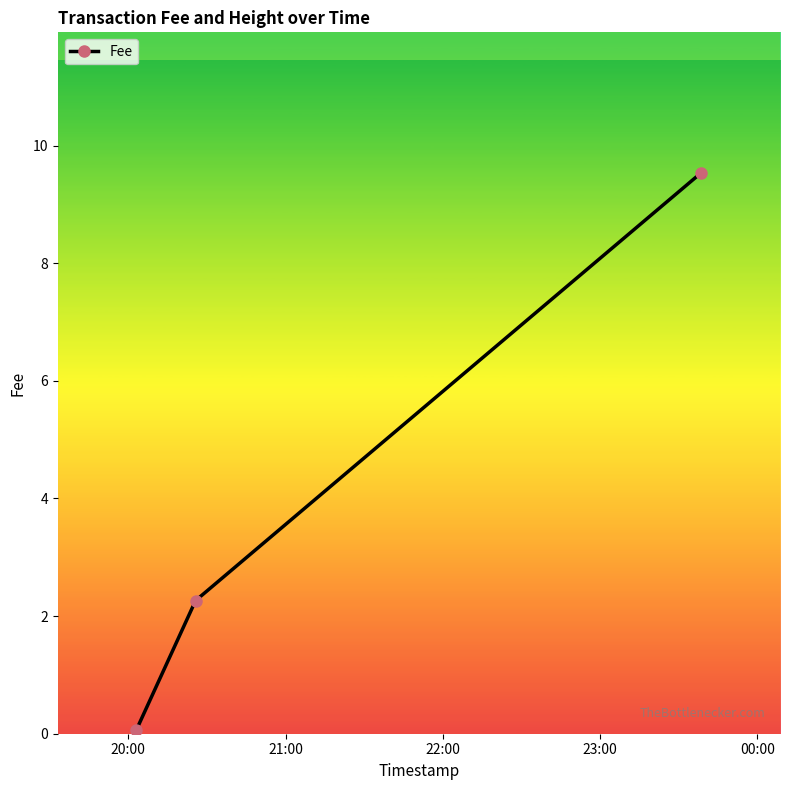

What is the sum of all values?

11.9